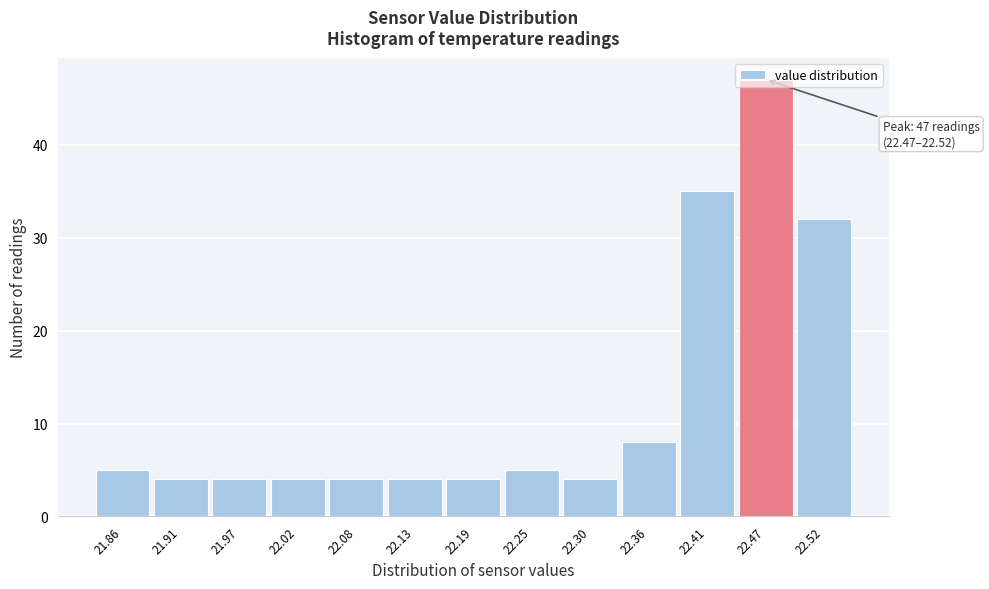

Where is the data nearest to the value 25?

22.52